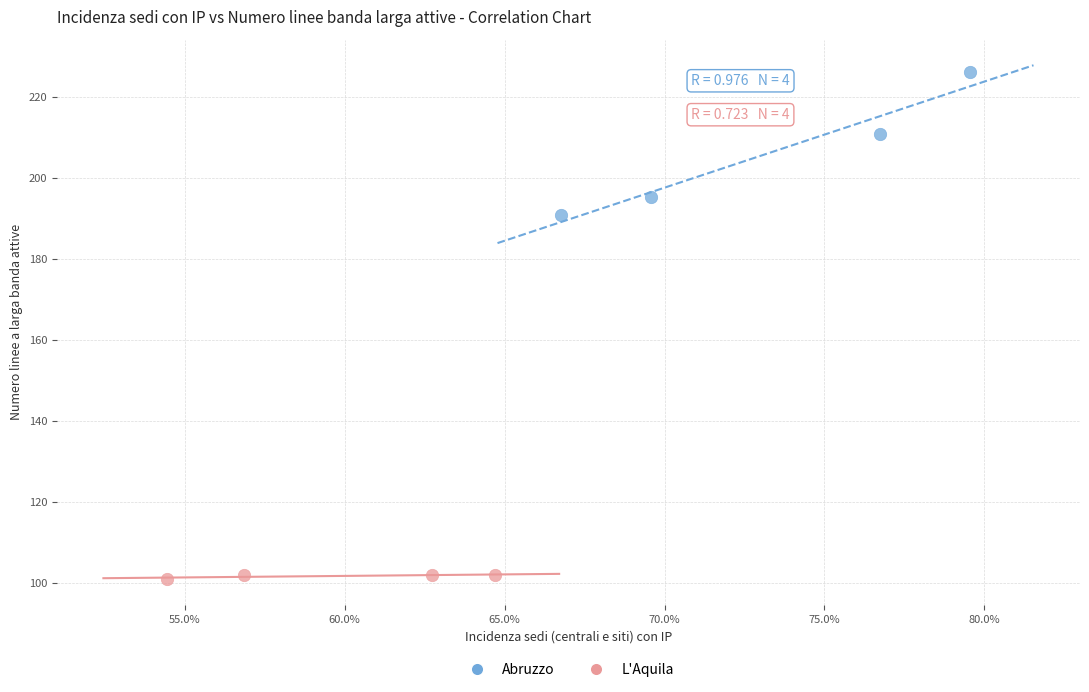

Which series reaches the minimum Y coordinate?

L'Aquila